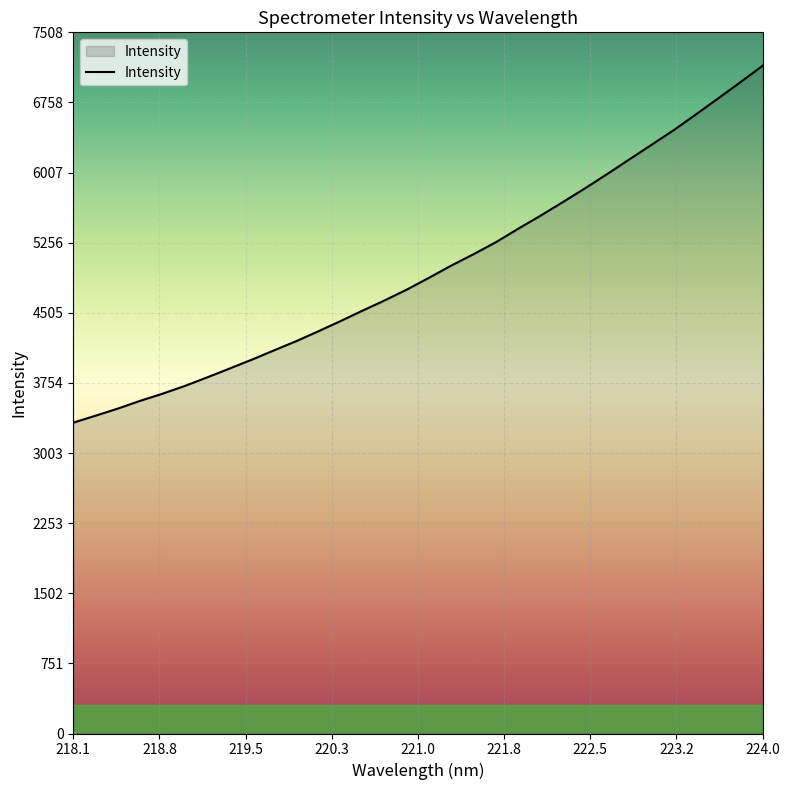

Reading left to right, what are all the values shown in this chart?

3328.8	3403.0	3479.0	3562.0	3637.9	3720.9	3812.1	3906.1	4001.1	4100.8	4199.4	4305.7	4415.2	4528.4	4638.6	4754.8	4881.7	5012.2	5133.6	5261.8	5405.3	5544.5	5689.2	5837.0	5990.4	6147.9	6304.3	6461.4	6630.1	6800.9	6974.7	7150.9